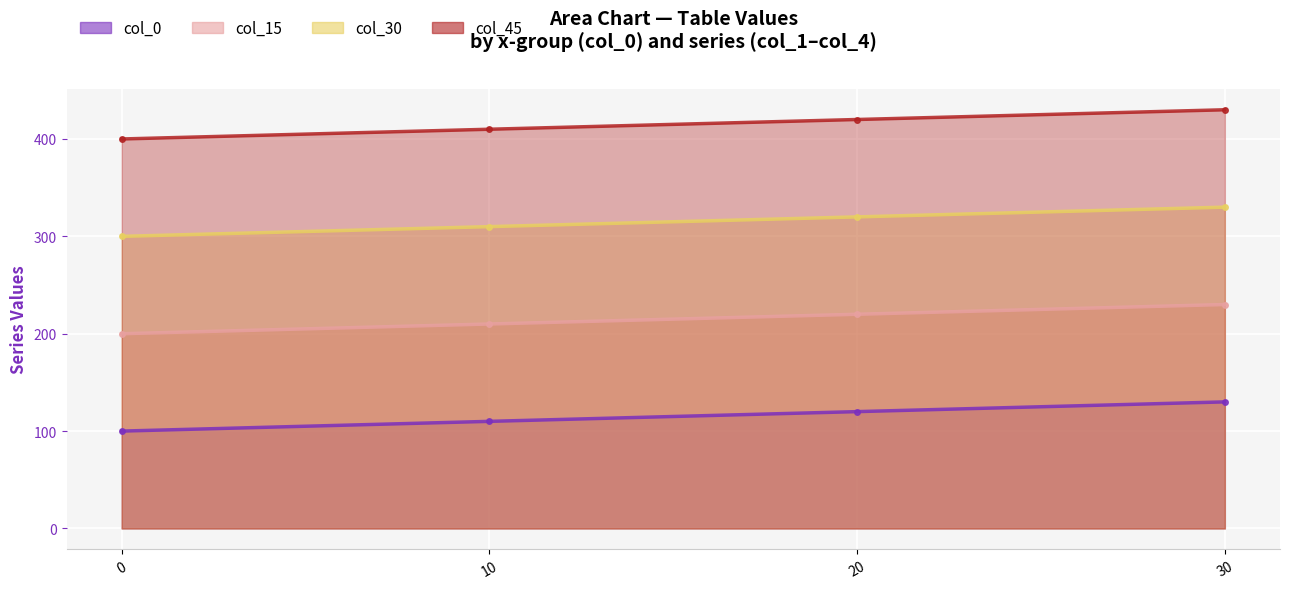

At how many categories does at least one series exceed 158?

4